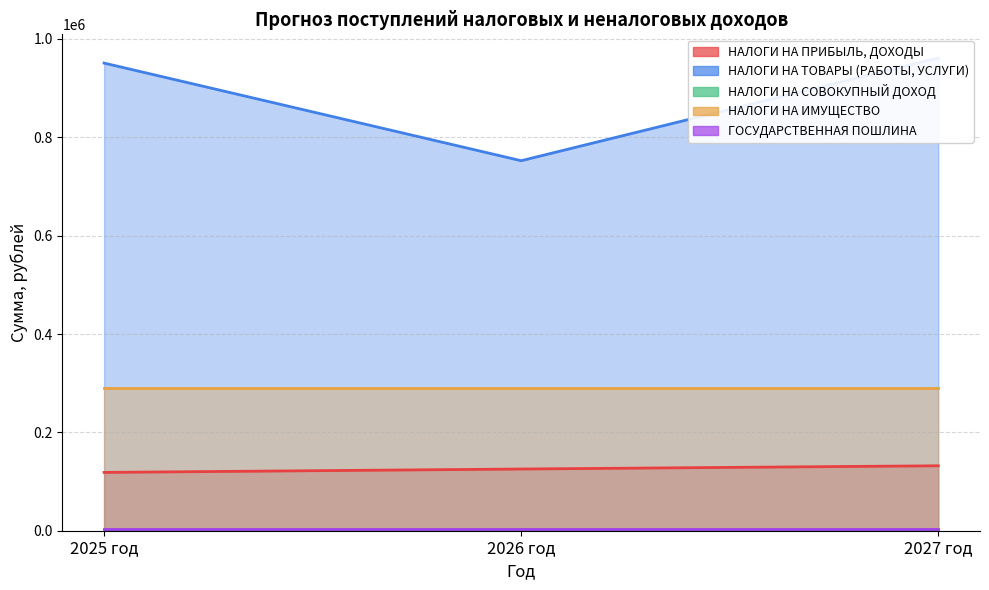

Is it true that НАЛОГИ НА ИМУЩЕСТВО equals 290000.0 at 2027 год?

True